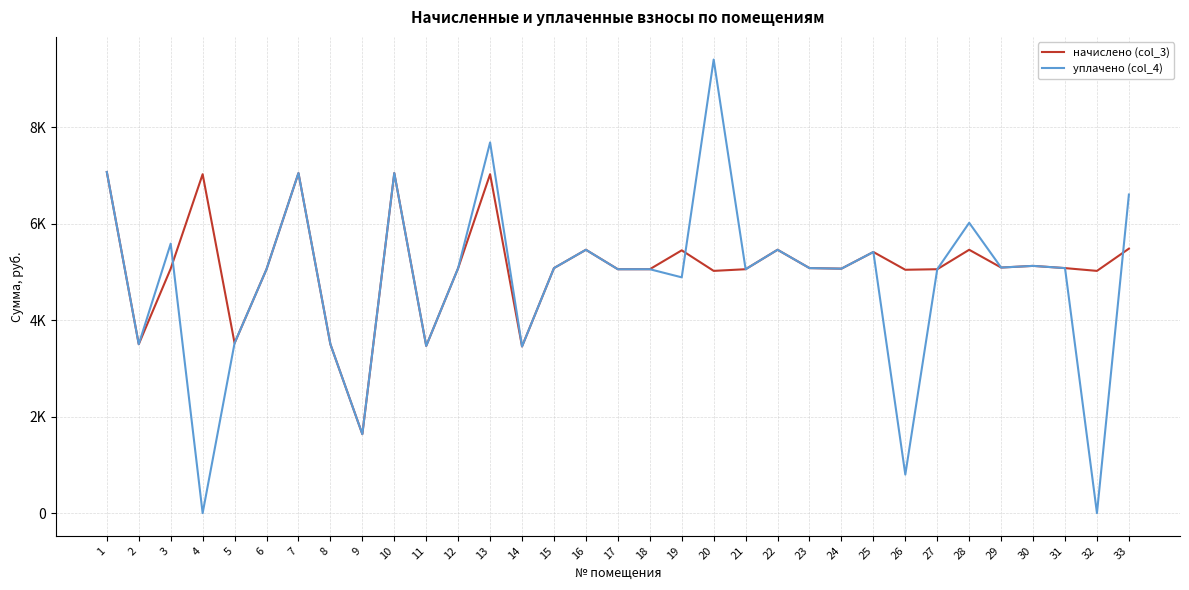

What is the total value across all series at 28?

11480.3